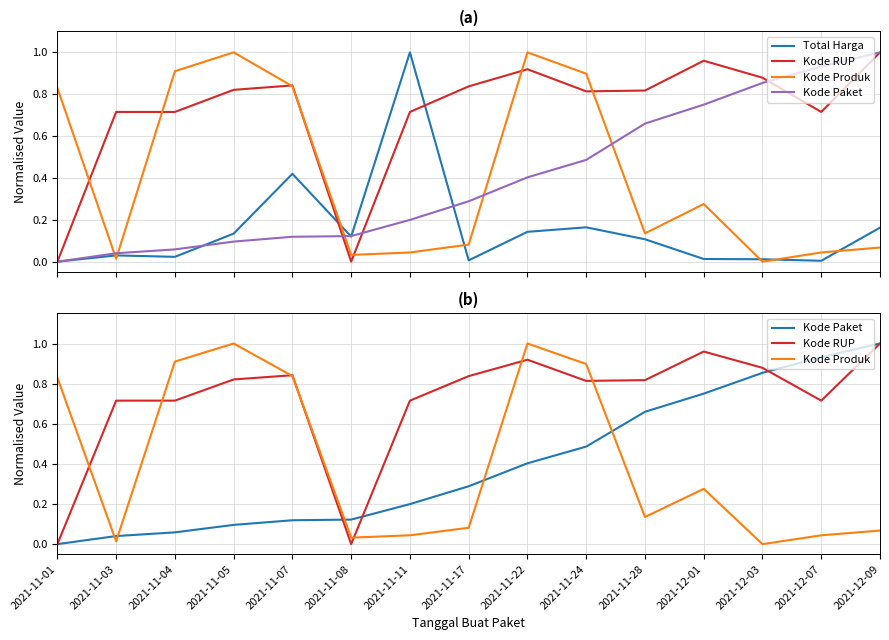

At which category does the chart reach its minimum across all series?

2021-11-01